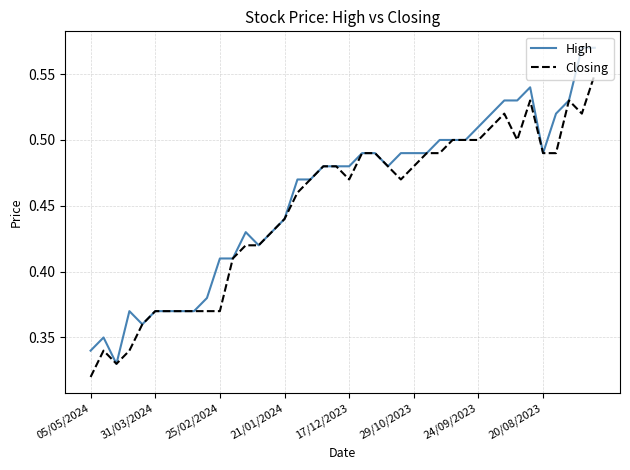

Does the chart display data point markers on the line(s)?

No